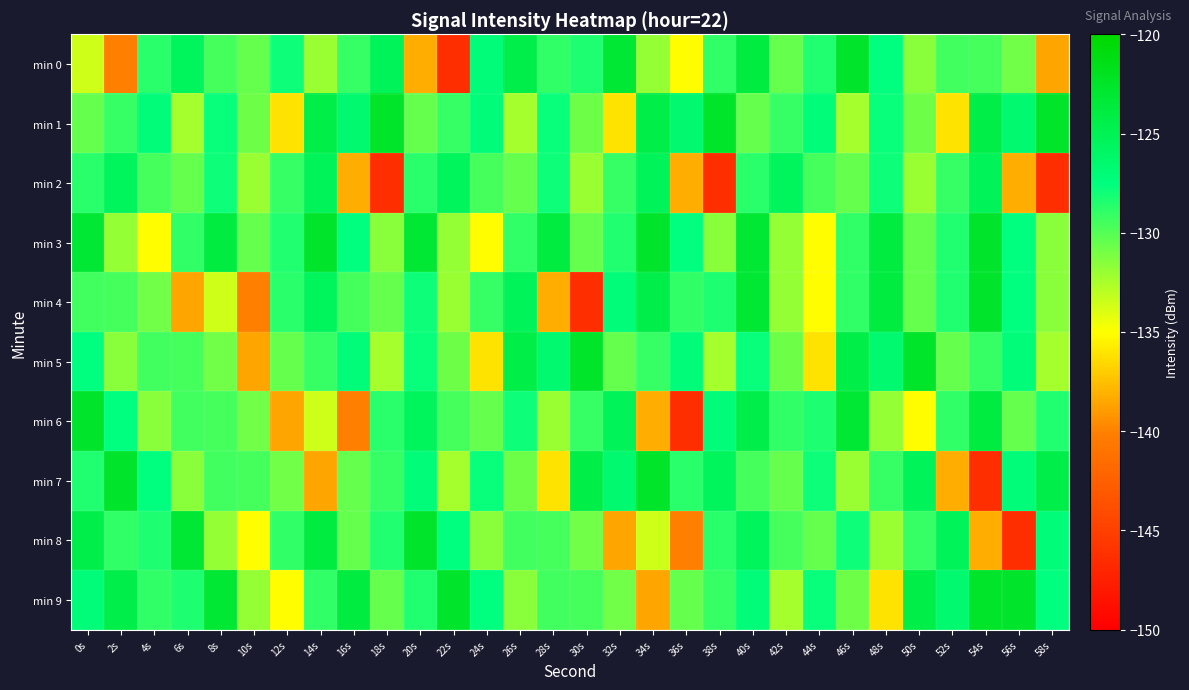

Reading right to left, what are all the values shown in this chart?

min 0: 58s=-138.6	56s=-130.9	54s=-129.6	52s=-129.4	50s=-131.5	48s=-127.5	46s=-122.6	44s=-128.6	42s=-130.5	40s=-124.0	38s=-129.0	36s=-135.1	34s=-131.9	32s=-123.1	30s=-128.4	28s=-129.0	26s=-124.4	24s=-127.1	22s=-146.3	20s=-138.3	18s=-125.3	16s=-129.0	14s=-132.0	12s=-127.9	10s=-130.5	8s=-129.5	6s=-125.4	4s=-128.7	2s=-140.1	0s=-133.5
min 1: 58s=-122.5	56s=-126.5	54s=-124.3	52s=-136.2	50s=-130.7	48s=-127.8	46s=-132.3	44s=-127.1	42s=-129.0	40s=-130.5	38s=-122.5	36s=-126.5	34s=-124.3	32s=-136.2	30s=-130.7	28s=-127.8	26s=-132.3	24s=-127.1	22s=-129.0	20s=-130.5	18s=-122.5	16s=-126.5	14s=-124.3	12s=-136.2	10s=-130.7	8s=-127.8	6s=-132.3	4s=-127.1	2s=-129.0	0s=-130.5
min 2: 58s=-146.3	56s=-138.3	54s=-125.3	52s=-129.0	50s=-132.0	48s=-127.9	46s=-130.5	44s=-129.5	42s=-125.4	40s=-128.7	38s=-146.3	36s=-138.3	34s=-125.3	32s=-129.0	30s=-132.0	28s=-127.9	26s=-130.5	24s=-129.5	22s=-125.4	20s=-128.7	18s=-146.3	16s=-138.3	14s=-125.3	12s=-129.0	10s=-132.0	8s=-127.9	6s=-130.5	4s=-129.5	2s=-125.4	0s=-128.7
min 3: 58s=-131.5	56s=-127.5	54s=-122.6	52s=-128.6	50s=-130.5	48s=-124.0	46s=-129.0	44s=-135.1	42s=-131.9	40s=-123.1	38s=-131.5	36s=-127.5	34s=-122.6	32s=-128.6	30s=-130.5	28s=-124.0	26s=-129.0	24s=-135.1	22s=-131.9	20s=-123.1	18s=-131.5	16s=-127.5	14s=-122.6	12s=-128.6	10s=-130.5	8s=-124.0	6s=-129.0	4s=-135.1	2s=-131.9	0s=-123.1
min 4: 58s=-131.5	56s=-127.5	54s=-122.6	52s=-128.6	50s=-130.5	48s=-124.0	46s=-129.0	44s=-135.1	42s=-131.9	40s=-123.1	38s=-128.4	36s=-129.0	34s=-124.4	32s=-127.1	30s=-146.3	28s=-138.3	26s=-125.3	24s=-129.0	22s=-132.0	20s=-127.9	18s=-130.5	16s=-129.5	14s=-125.4	12s=-128.7	10s=-140.1	8s=-133.5	6s=-138.6	4s=-130.9	2s=-129.6	0s=-129.4
min 5: 58s=-132.3	56s=-127.1	54s=-129.0	52s=-130.5	50s=-122.5	48s=-126.5	46s=-124.3	44s=-136.2	42s=-130.7	40s=-127.8	38s=-132.3	36s=-127.1	34s=-129.0	32s=-130.5	30s=-122.5	28s=-126.5	26s=-124.3	24s=-136.2	22s=-130.7	20s=-127.8	18s=-132.3	16s=-127.1	14s=-129.0	12s=-130.5	10s=-138.6	8s=-130.9	6s=-129.6	4s=-129.4	2s=-131.5	0s=-127.5
min 6: 58s=-128.6	56s=-130.5	54s=-124.0	52s=-129.0	50s=-135.1	48s=-131.9	46s=-123.1	44s=-128.4	42s=-129.0	40s=-124.4	38s=-127.1	36s=-146.3	34s=-138.3	32s=-125.3	30s=-129.0	28s=-132.0	26s=-127.9	24s=-130.5	22s=-129.5	20s=-125.4	18s=-128.7	16s=-140.1	14s=-133.5	12s=-138.6	10s=-130.9	8s=-129.6	6s=-129.4	4s=-131.5	2s=-127.5	0s=-122.6
min 7: 58s=-124.4	56s=-127.1	54s=-146.3	52s=-138.3	50s=-125.3	48s=-129.0	46s=-132.0	44s=-127.9	42s=-130.5	40s=-129.5	38s=-125.4	36s=-128.7	34s=-122.5	32s=-126.5	30s=-124.3	28s=-136.2	26s=-130.7	24s=-127.8	22s=-132.3	20s=-127.1	18s=-129.0	16s=-130.5	14s=-138.6	12s=-130.9	10s=-129.6	8s=-129.4	6s=-131.5	4s=-127.5	2s=-122.6	0s=-128.6
min 8: 58s=-127.1	56s=-146.3	54s=-138.3	52s=-125.3	50s=-129.0	48s=-132.0	46s=-127.9	44s=-130.5	42s=-129.5	40s=-125.4	38s=-128.7	36s=-140.1	34s=-133.5	32s=-138.6	30s=-130.9	28s=-129.6	26s=-129.4	24s=-131.5	22s=-127.5	20s=-122.6	18s=-128.6	16s=-130.5	14s=-124.0	12s=-129.0	10s=-135.1	8s=-131.9	6s=-123.1	4s=-128.4	2s=-129.0	0s=-124.4
min 9: 58s=-127.5	56s=-122.6	54s=-122.5	52s=-126.5	50s=-124.3	48s=-136.2	46s=-130.7	44s=-127.8	42s=-132.3	40s=-127.1	38s=-129.0	36s=-130.5	34s=-138.6	32s=-130.9	30s=-129.6	28s=-129.4	26s=-131.5	24s=-127.5	22s=-122.6	20s=-128.6	18s=-130.5	16s=-124.0	14s=-129.0	12s=-135.1	10s=-131.9	8s=-123.1	6s=-128.4	4s=-129.0	2s=-124.4	0s=-127.1